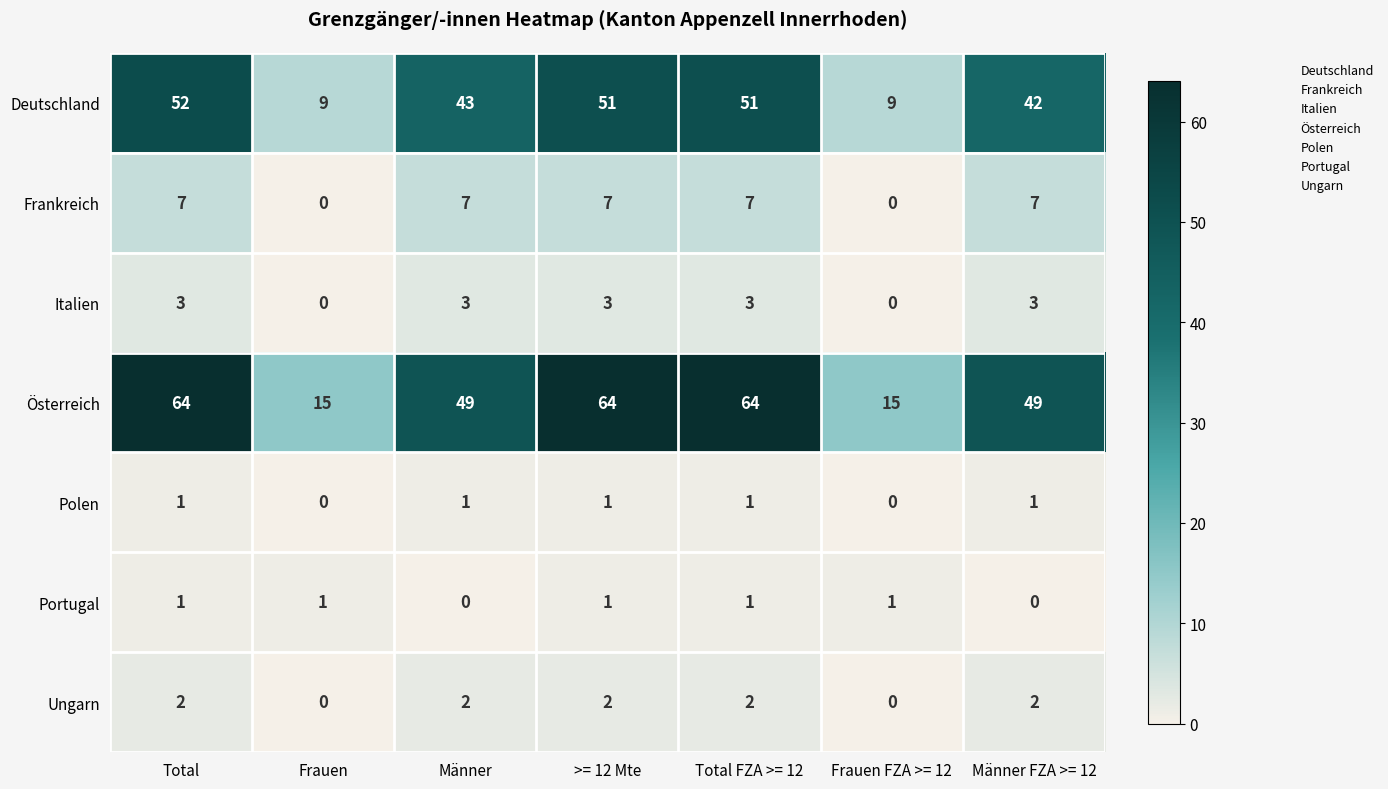

Read the Frankreich value at >= 12 Mte.

7